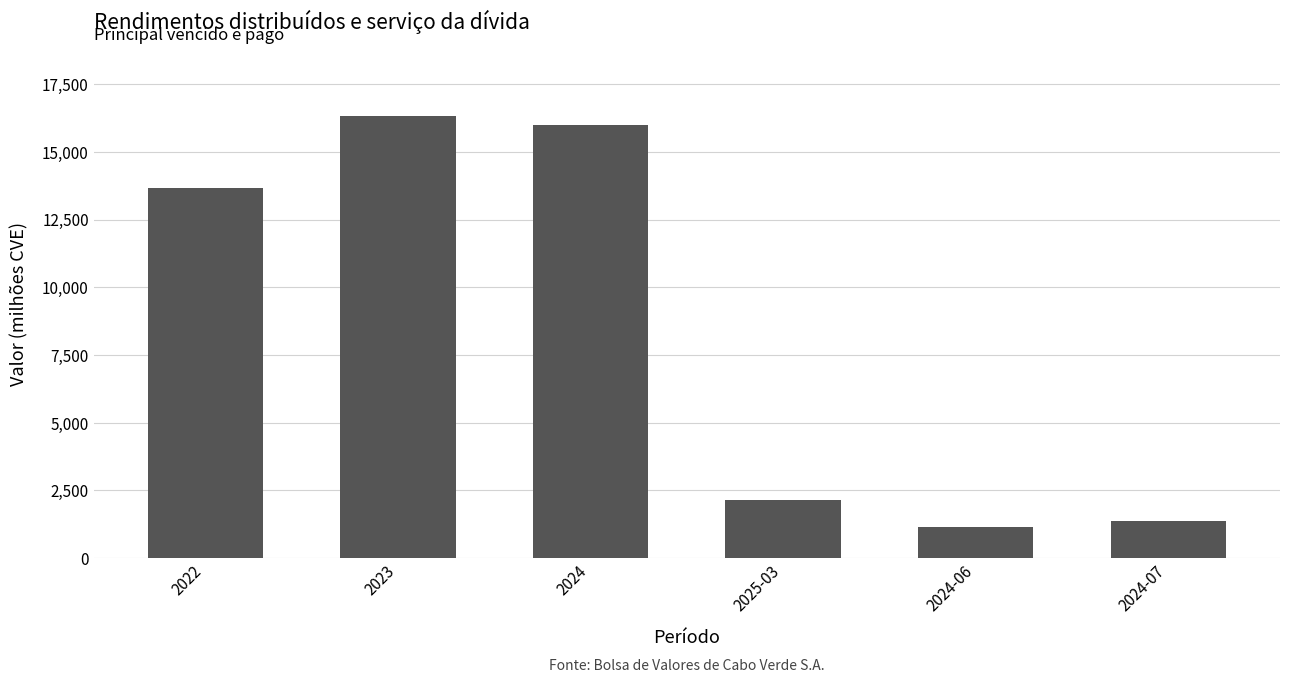

Approximately how many times larger is the value at 2022 compared to 2025-03?

6.4